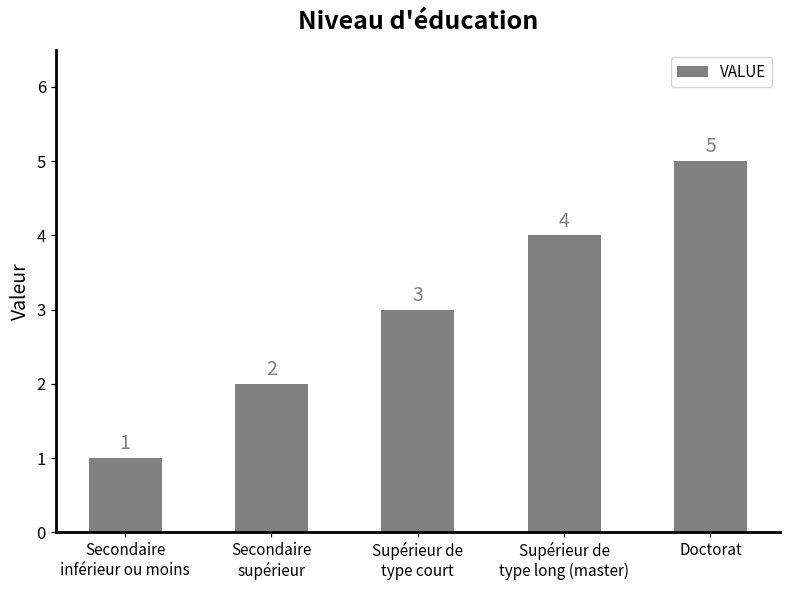

At which category does the chart reach its peak across all series?

Doctorat